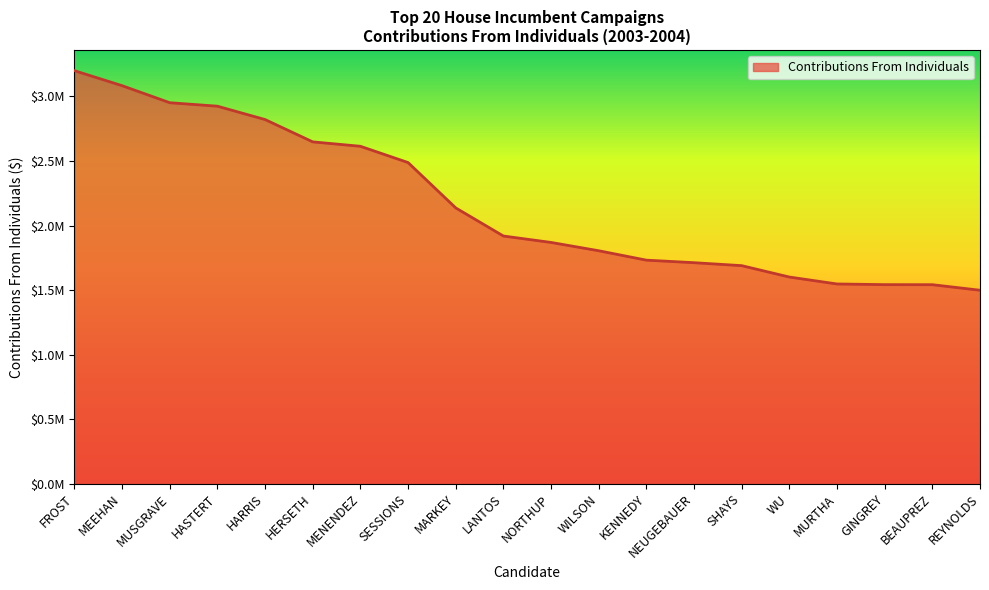

At which category does the chart reach its peak across all series?

FROST